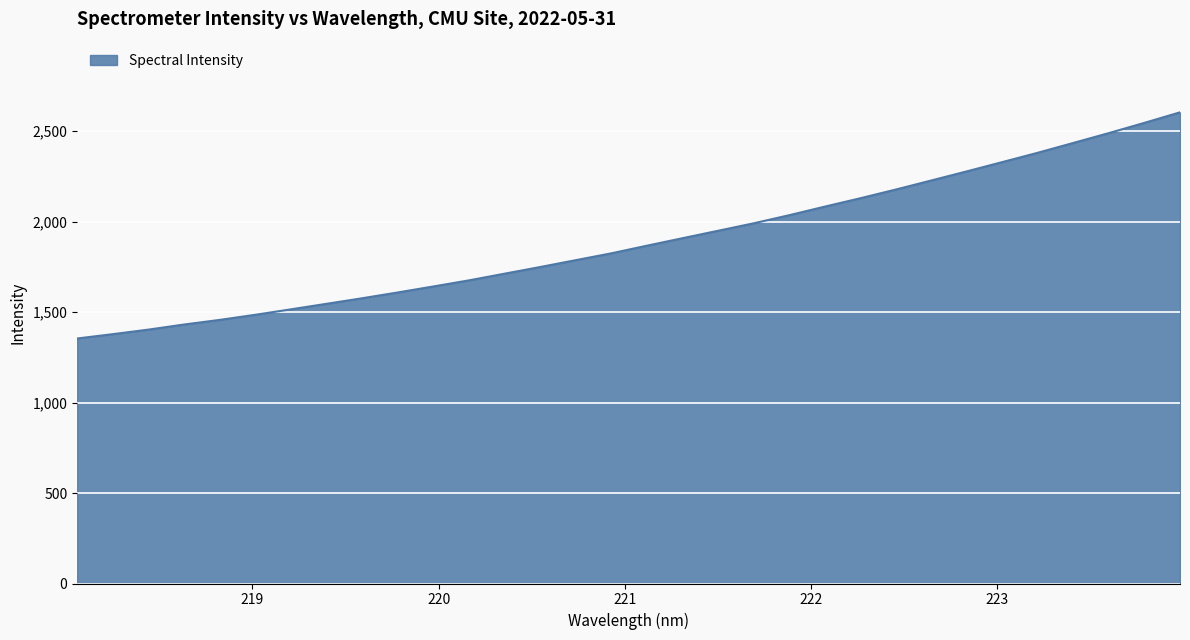

How many series are shown in this chart?

1